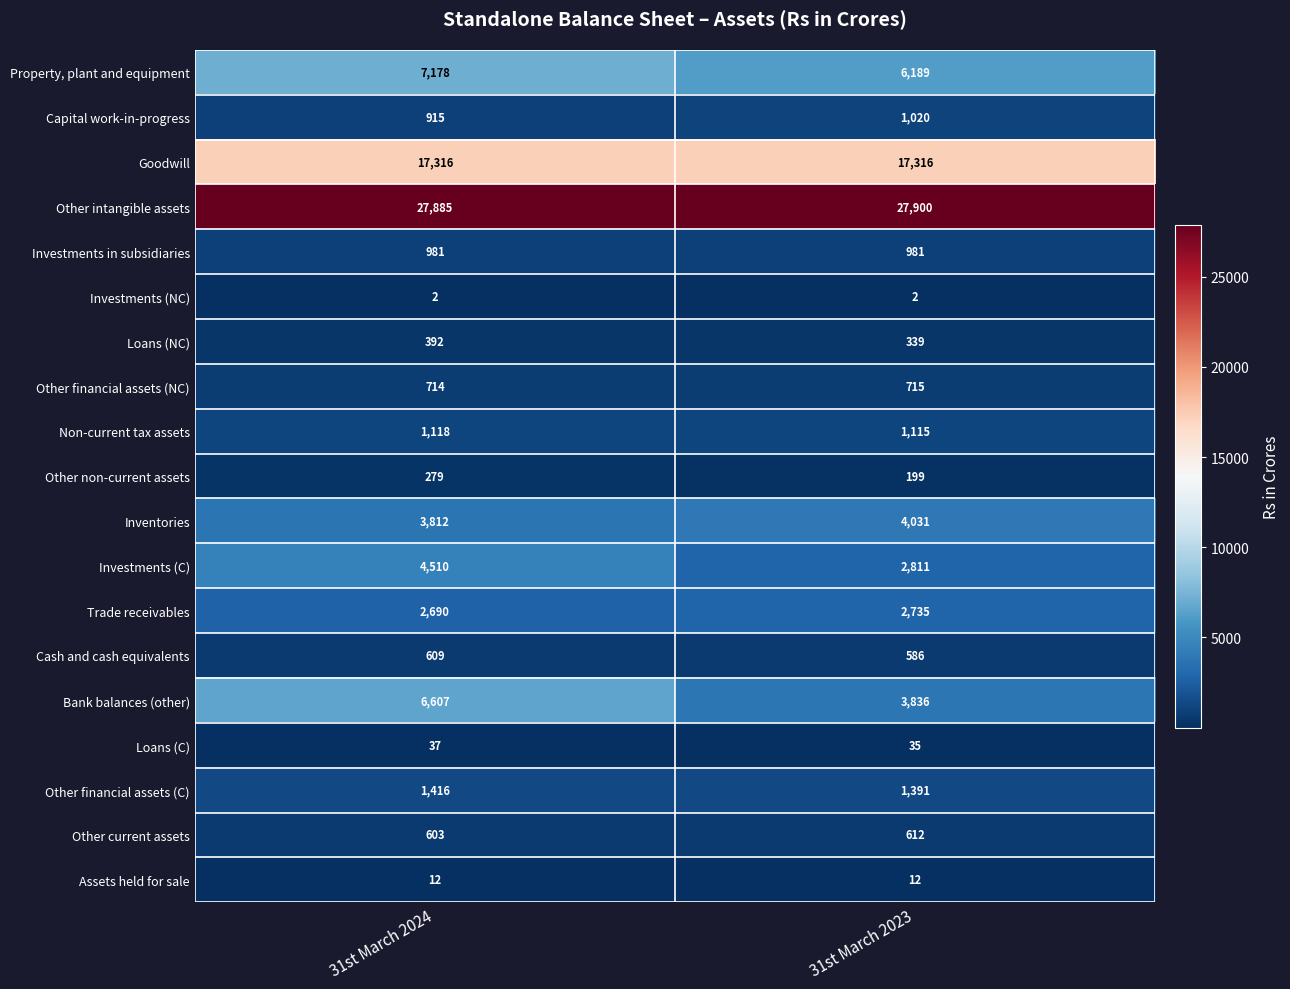

Which series has the largest total across all categories?

Other intangible assets